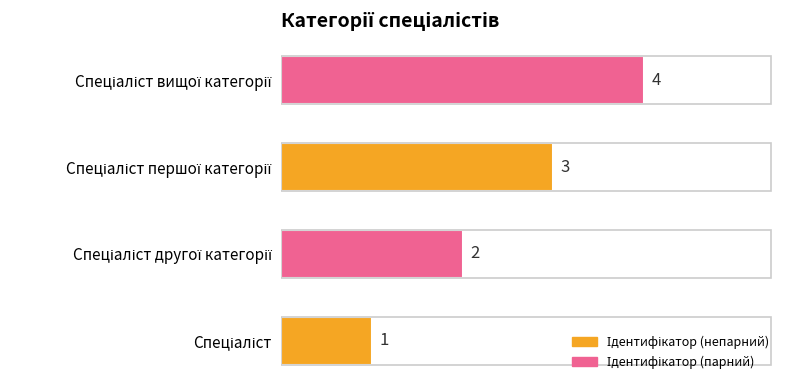

Count the values in the range 2 to 4.

3